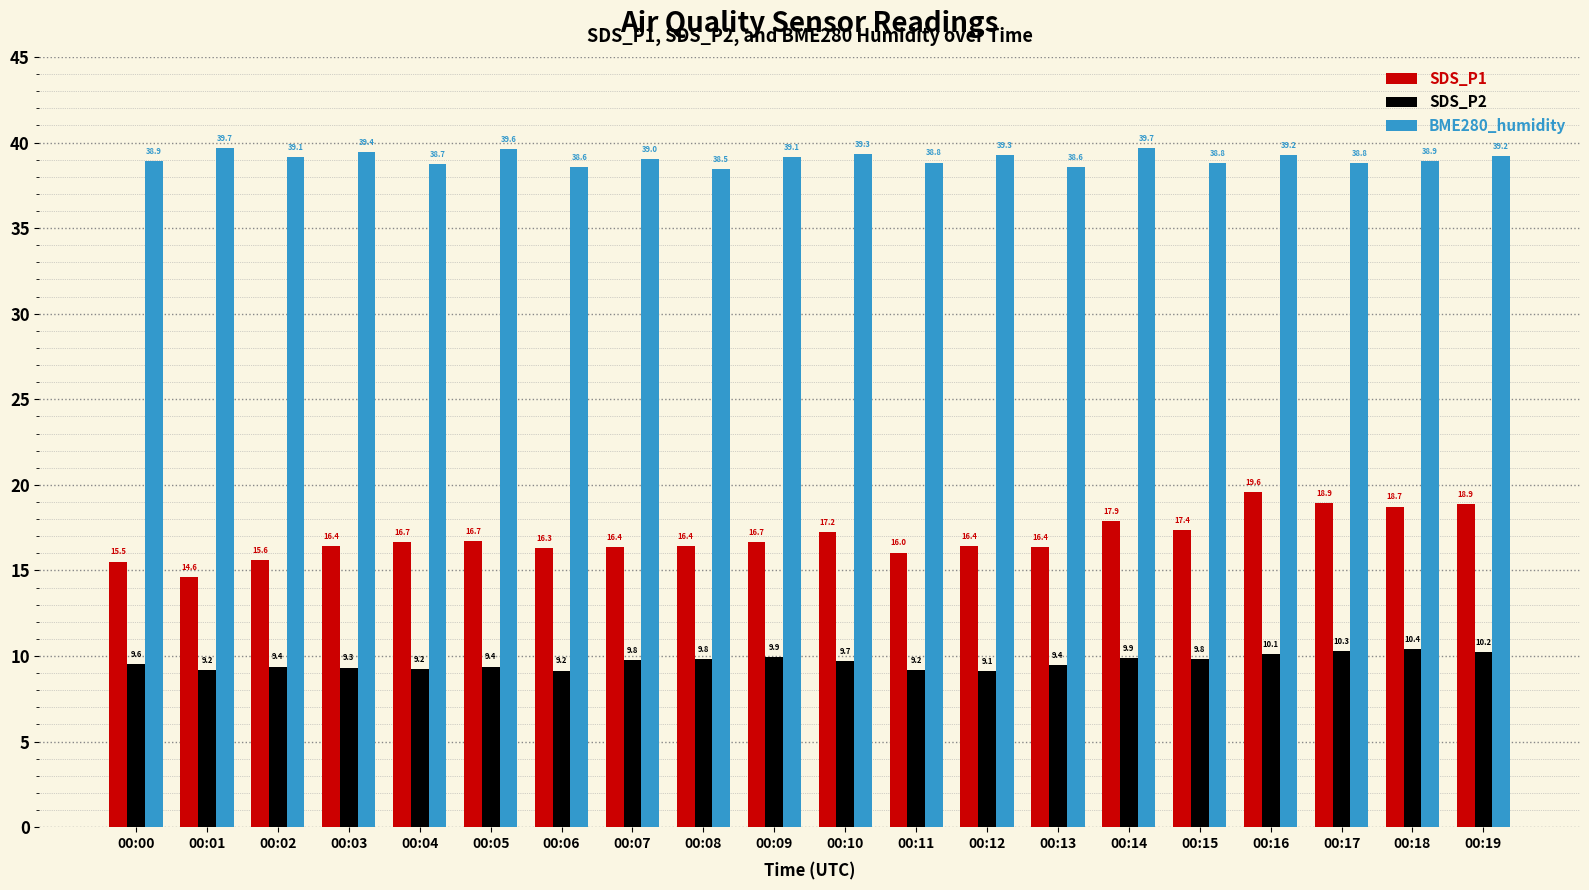

Count the number of categories in the chart.

20